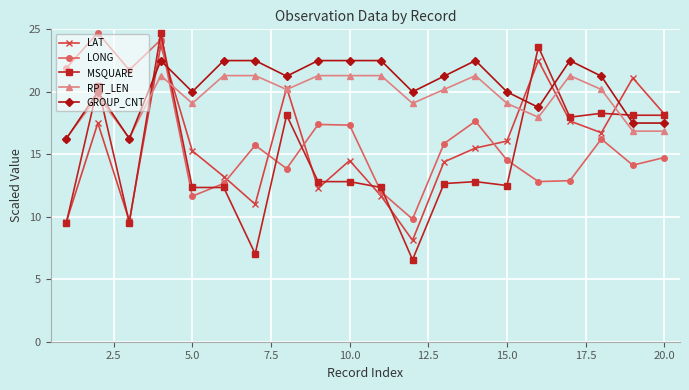

What is the minimum value shown in the chart?

6.6